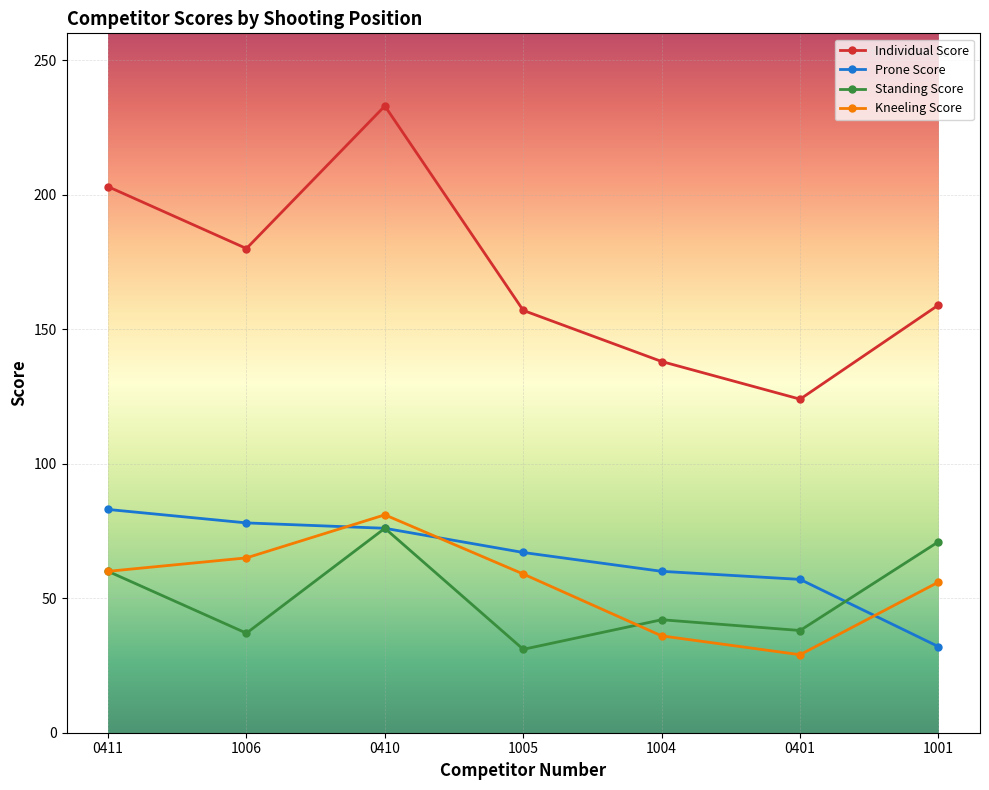

What is the maximum value for Kneeling Score?

81